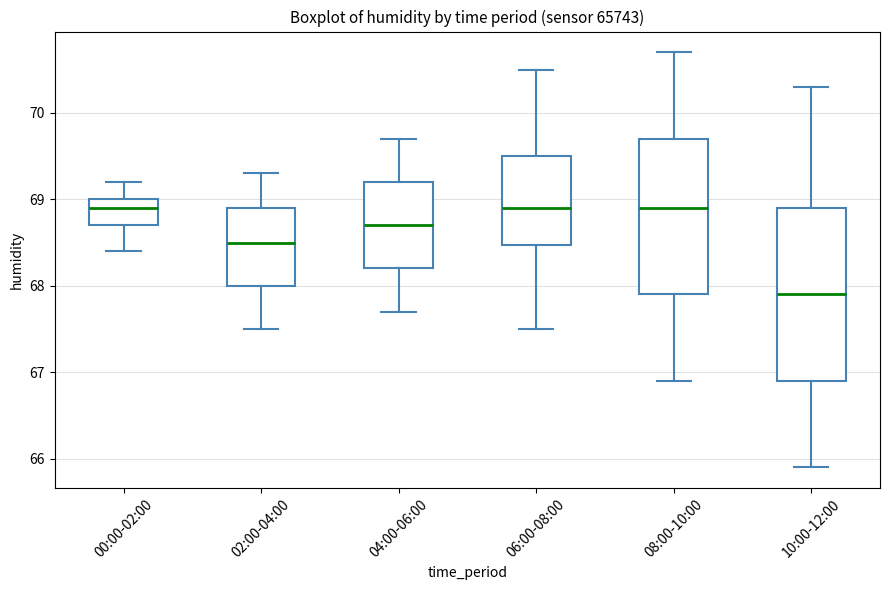

Comparing the boxes themselves (not the whiskers), which one is the tallest?

10:00-12:00